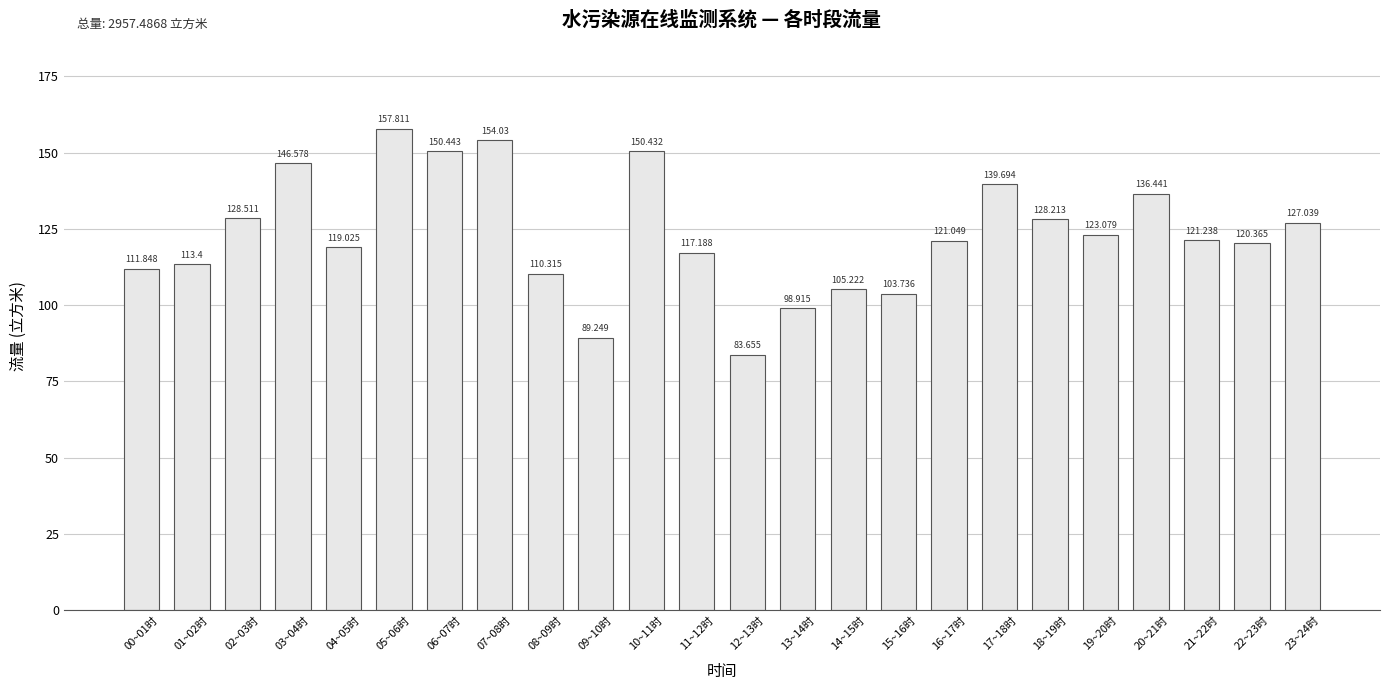

What is the difference between the second highest and second lowest values?

64.8